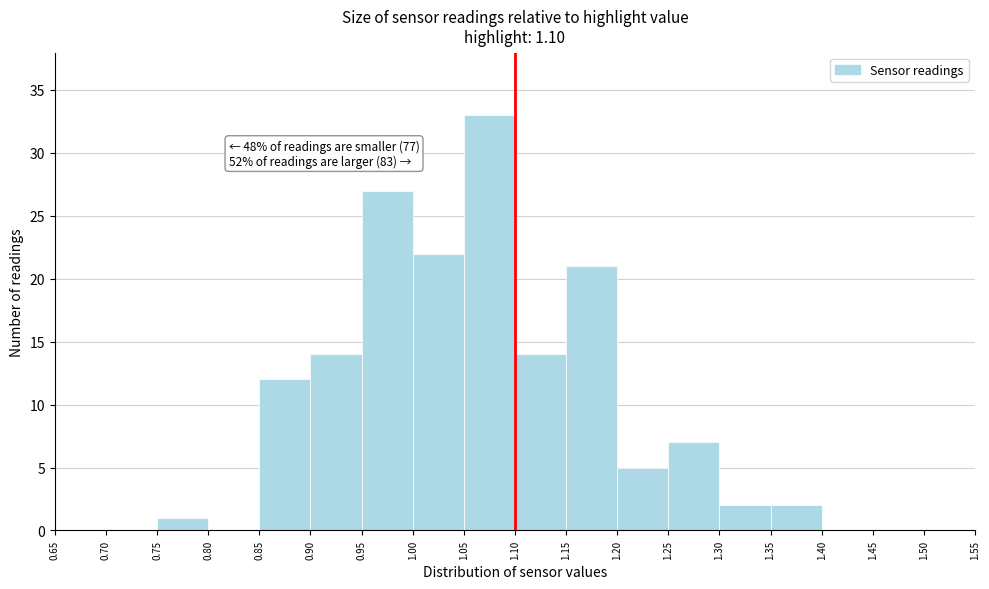

Which range on the x-axis has the tallest bar?

1.05 to 1.10